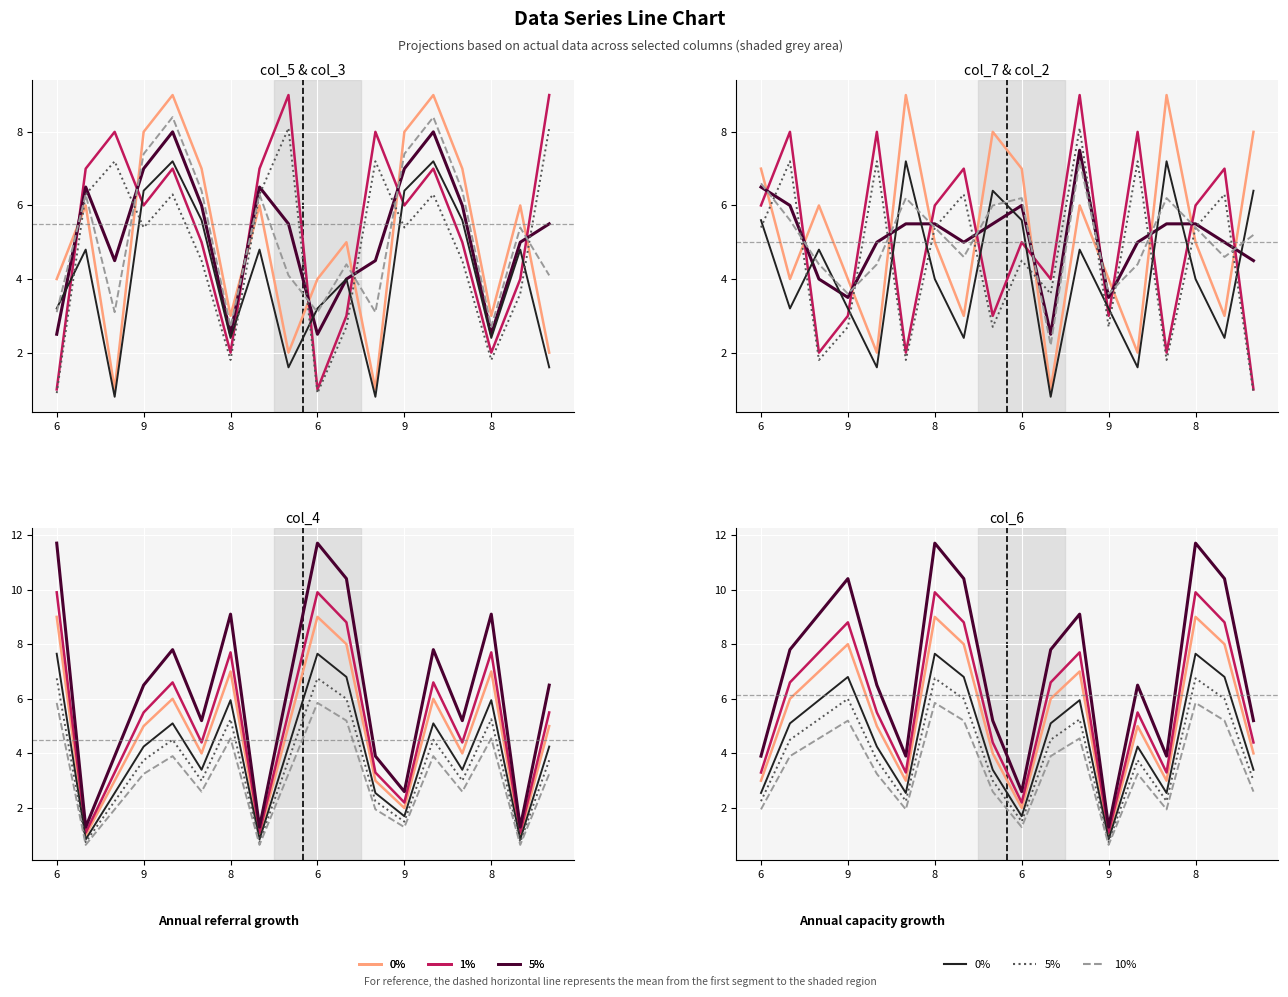

What is the sum of all col_3 values?

87.3